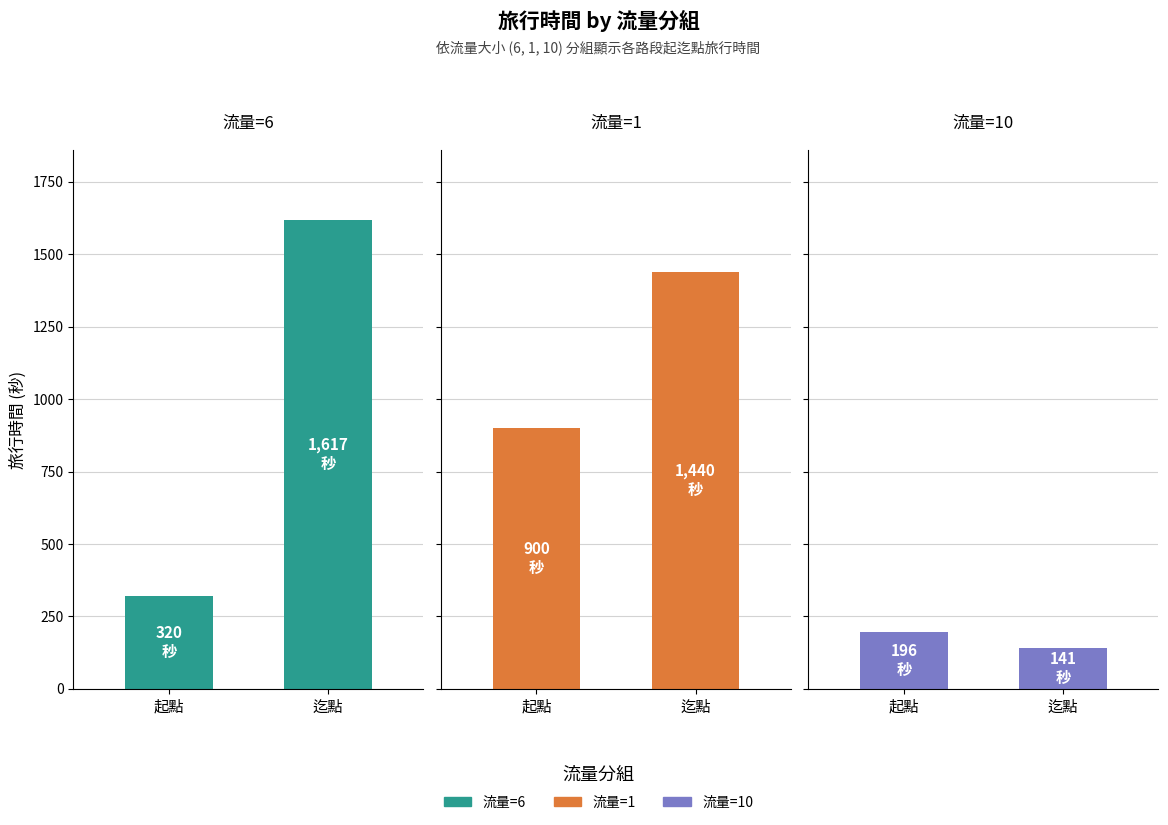

At which label is 流量=1 closest to 1170?

起點